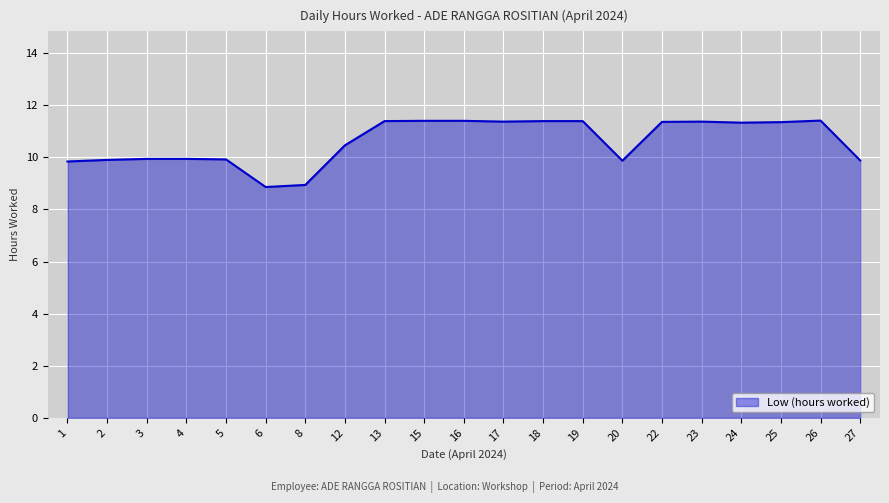

What is the maximum value shown in the chart?

11.4